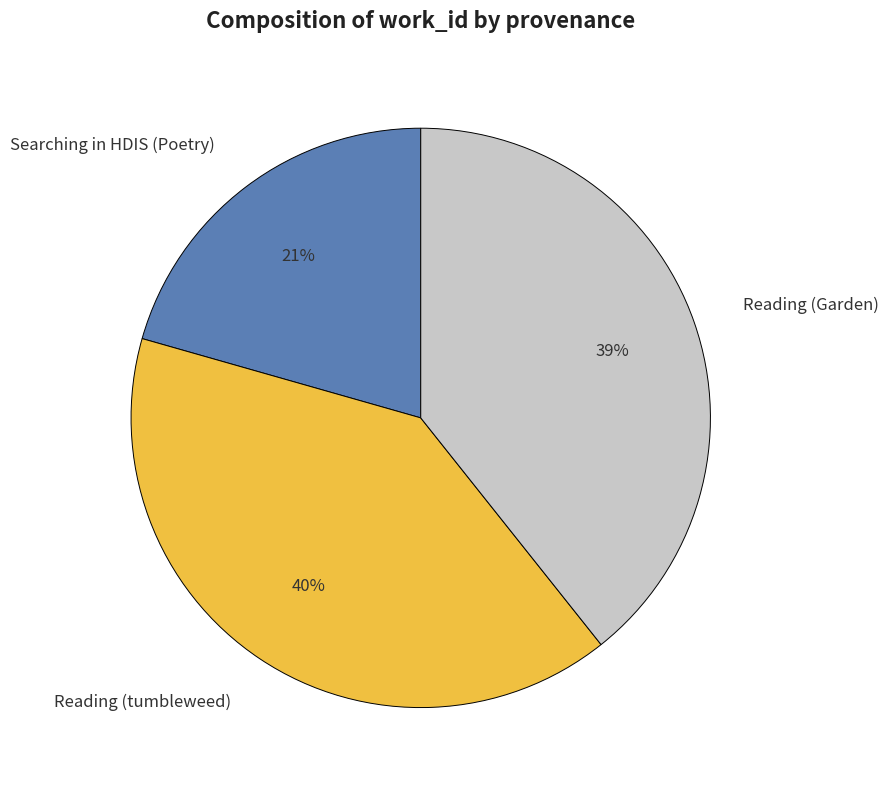

How many slices are in this pie chart?

3